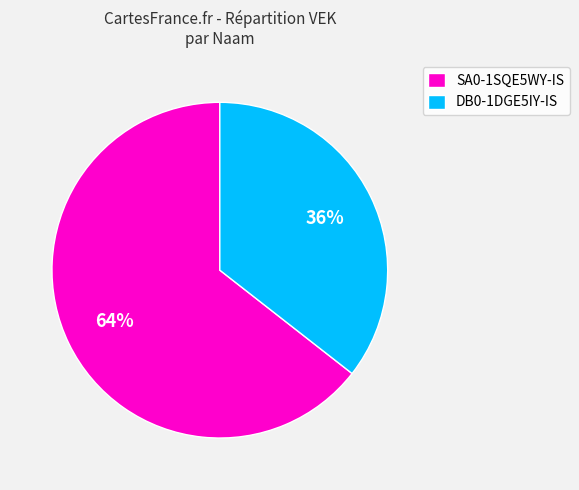

How many slices are in this pie chart?

2